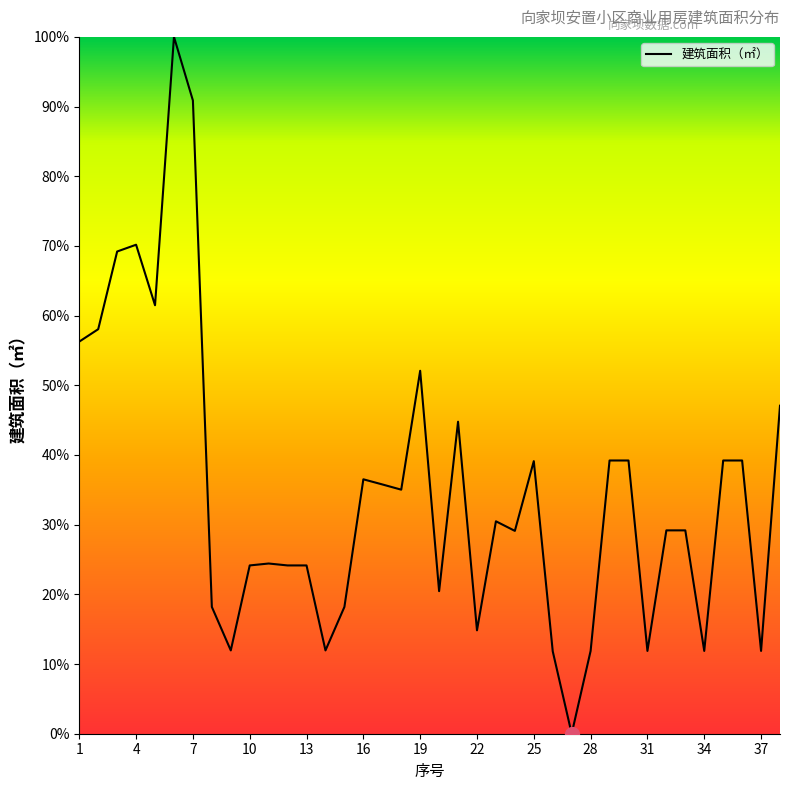

What is the difference between the maximum and minimum values?

100.0